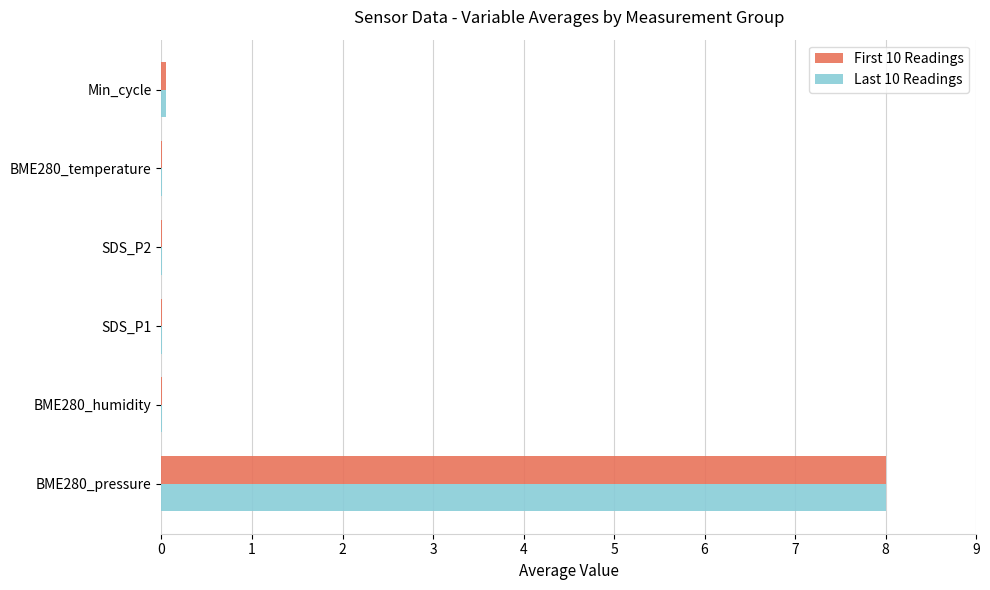

At which category is the sum across all series the highest?

BME280_pressure